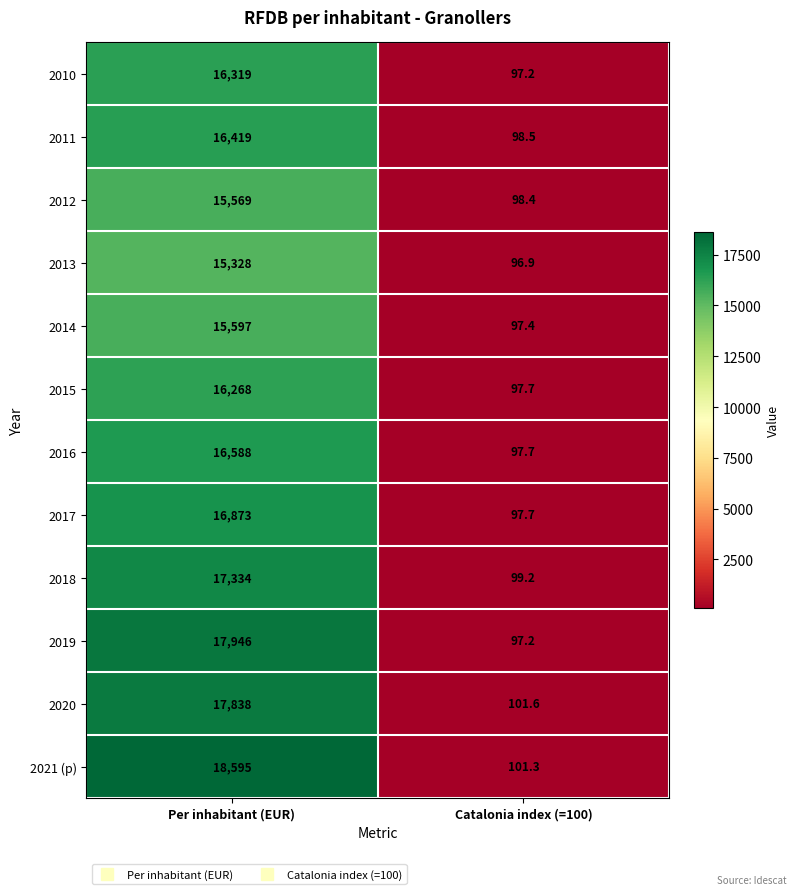

Reading left to right, extract all data points from this chart.

2010: 16319.0	97.2
2011: 16419.0	98.5
2012: 15569.0	98.4
2013: 15328.0	96.9
2014: 15597.0	97.4
2015: 16268.0	97.7
2016: 16588.0	97.7
2017: 16873.0	97.7
2018: 17334.0	99.2
2019: 17946.0	97.2
2020: 17838.0	101.6
2021 (p): 18595.0	101.3